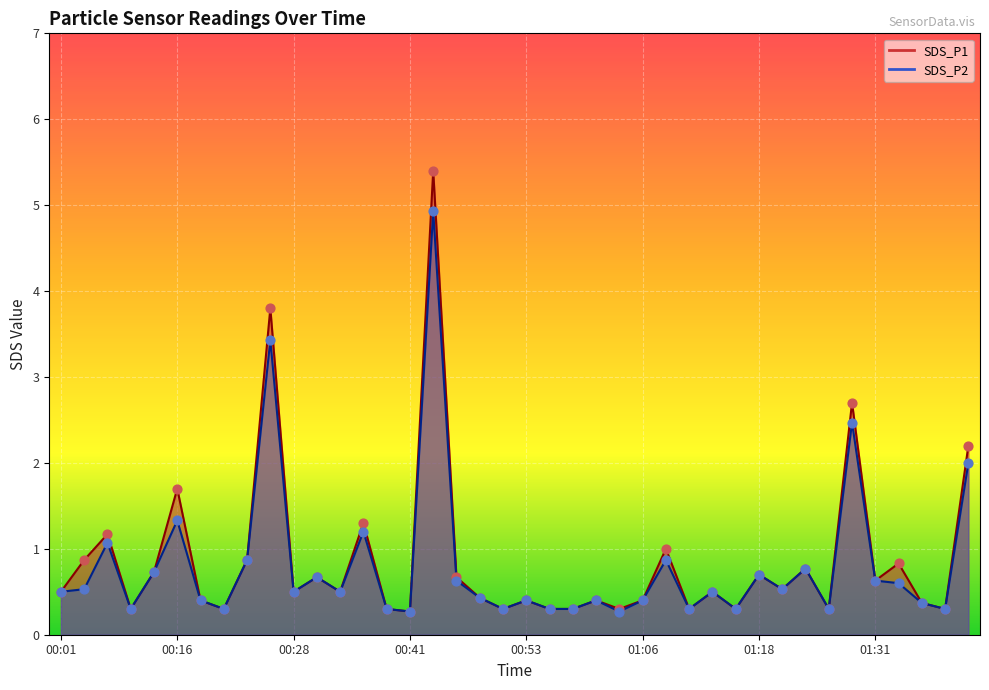

Which series has the widest spread of Y values?

SDS_P1